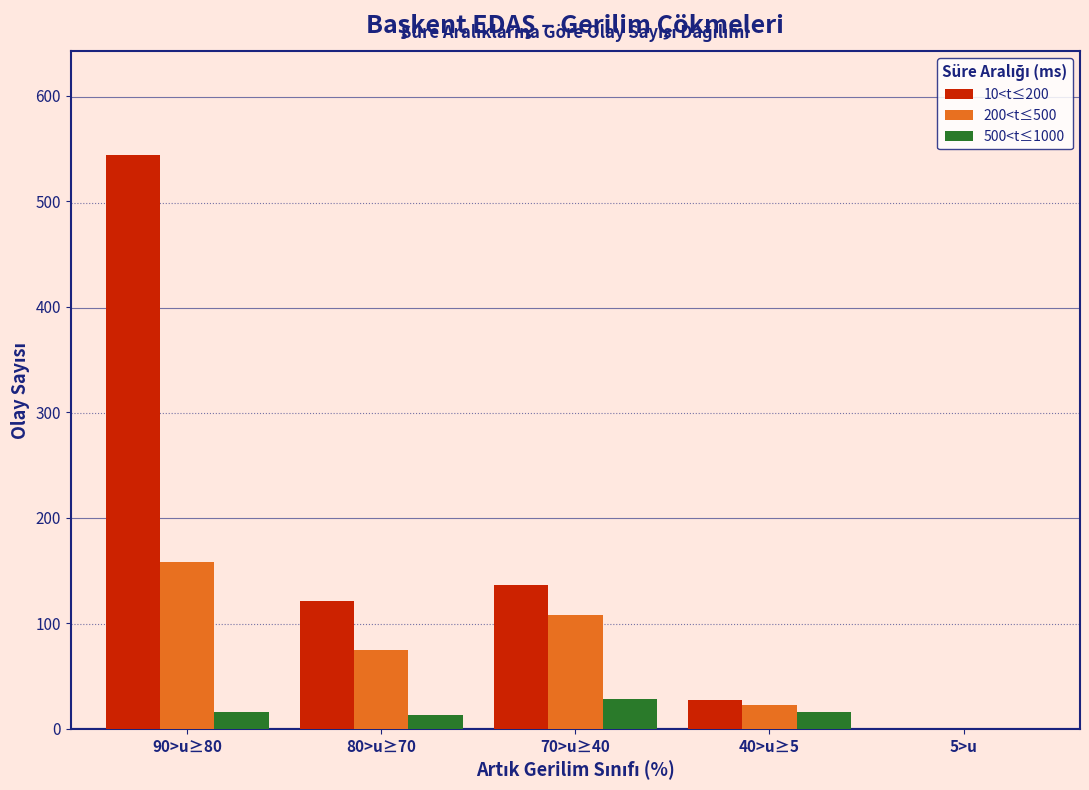

Reading left to right, what are all the values shown in this chart?

10<t≤200: 90>u≥80=544	80>u≥70=121	70>u≥40=136	40>u≥5=27	5>u=0
200<t≤500: 90>u≥80=158	80>u≥70=75	70>u≥40=108	40>u≥5=23	5>u=0
500<t≤1000: 90>u≥80=16	80>u≥70=13	70>u≥40=28	40>u≥5=16	5>u=0